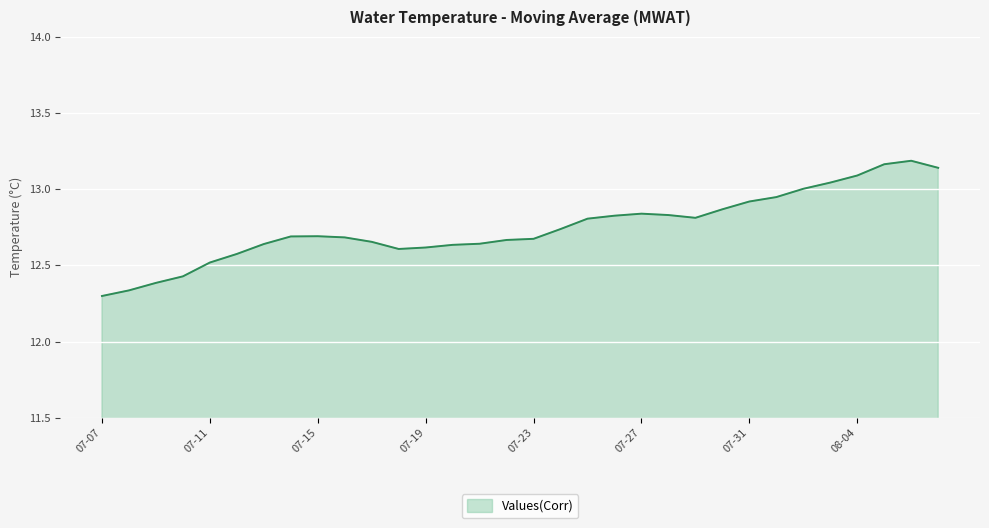

What is the difference between the maximum and minimum values?

0.9